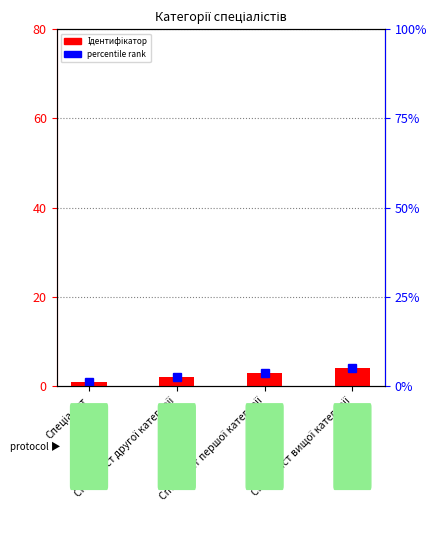

The chart shows a value of 0 at Спеціаліст. True or false?

False